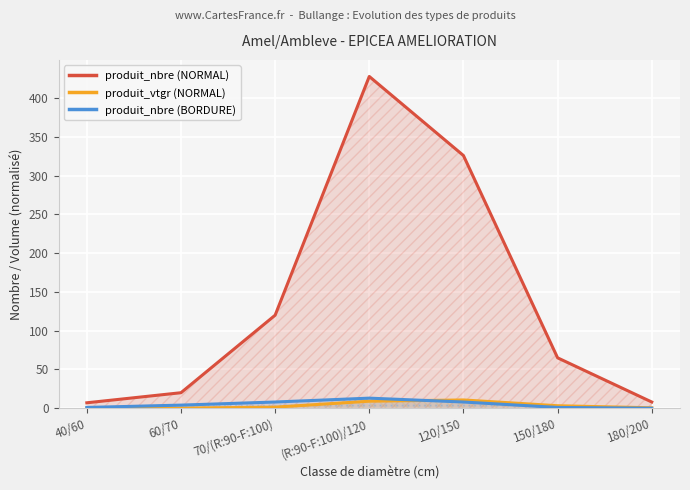

What is the label of the 2nd point from the left?

60/70